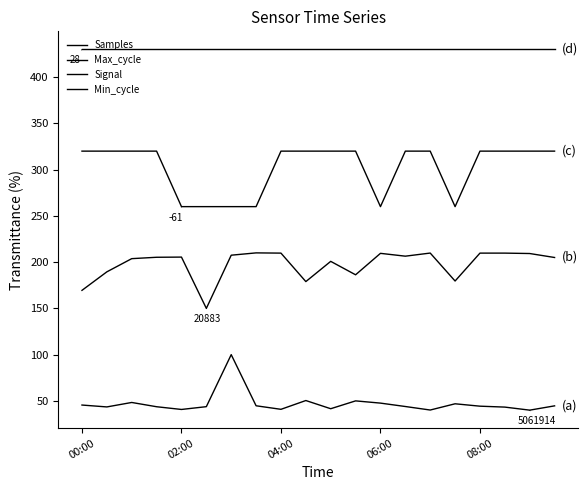

How many values in the Samples series are below 44?

10